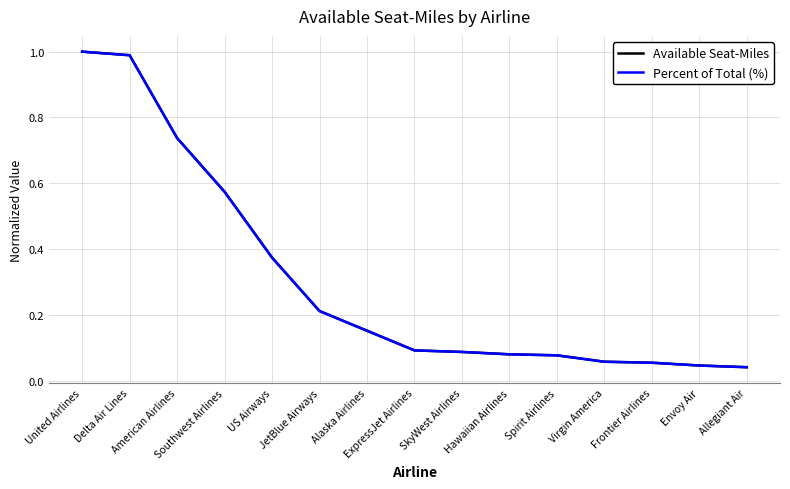

What is the average value of the Available Seat-Miles series?

0.3